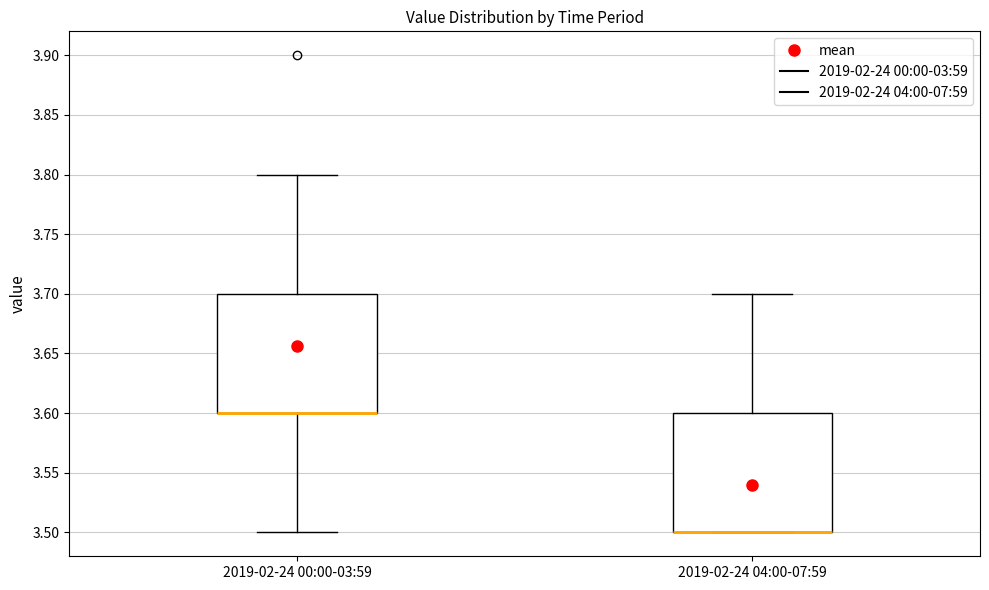

Reading left to right, read every box against the y-axis: the position of its median line, the range the box covers, and the ends of its whiskers. The values are not printed on the chart, so give them approximately, as read against the axis.

2019-02-24 00:00-03:59: median 3.6 (drawn on the box's lower edge), box 3.6 to 3.7, whiskers 3.5 to 3.8
2019-02-24 04:00-07:59: median 3.5 (drawn on the box's lower edge), box 3.5 to 3.6, whiskers 3.5 to 3.7